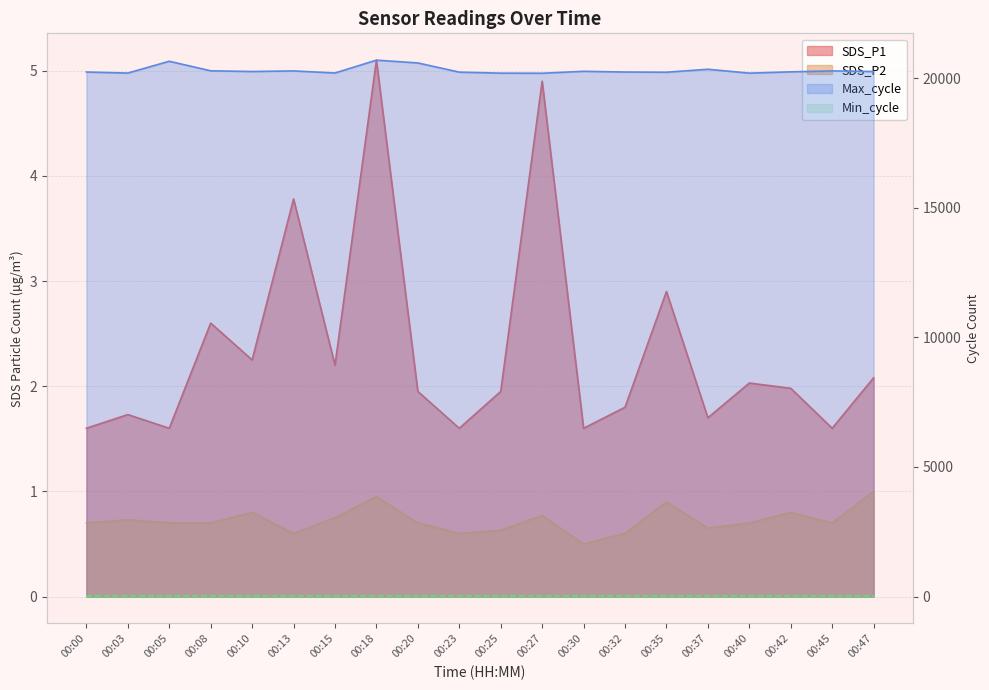

Between 00:23 and 00:30, which series saw the biggest shift?

Max_cycle